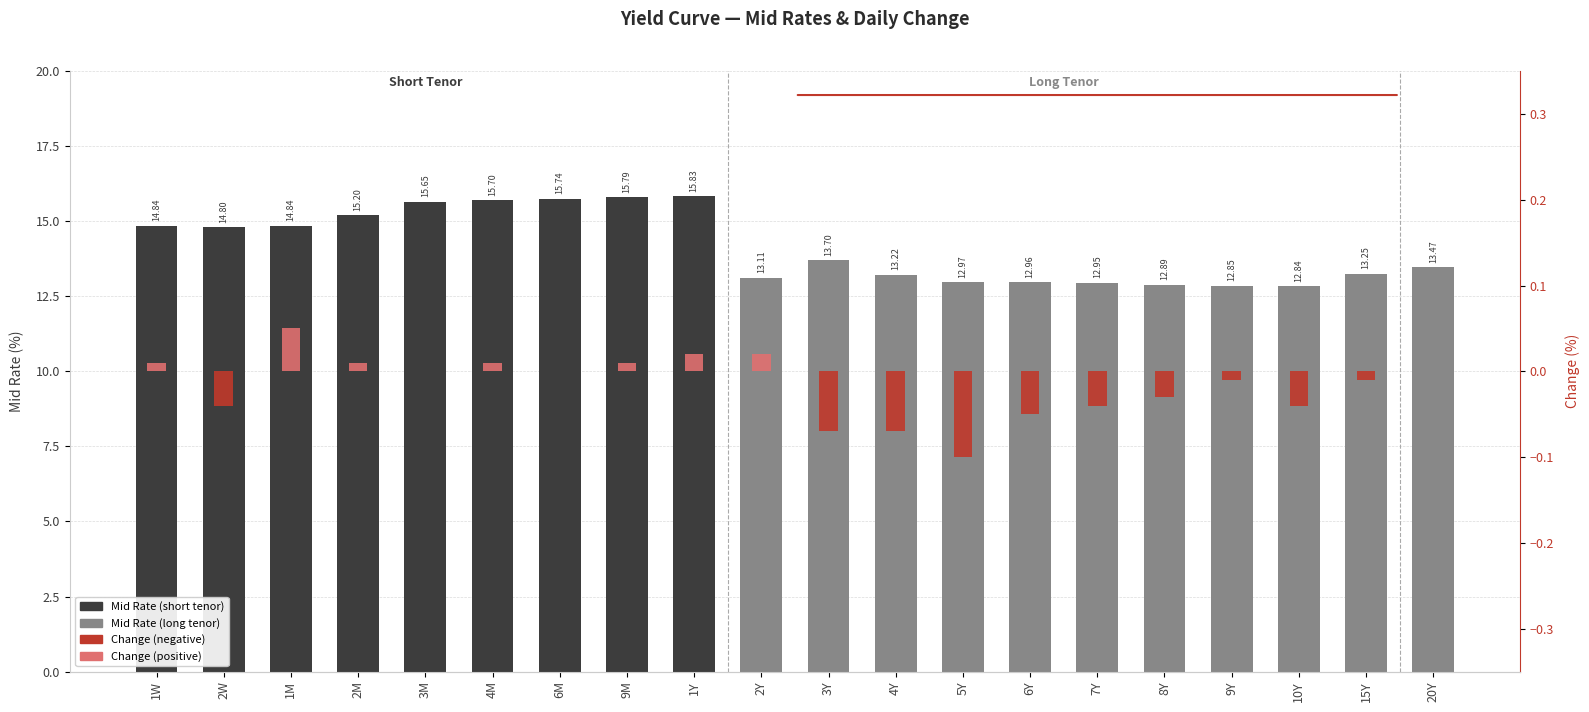

What is the difference between the maximum and minimum values in the Change series?

0.2